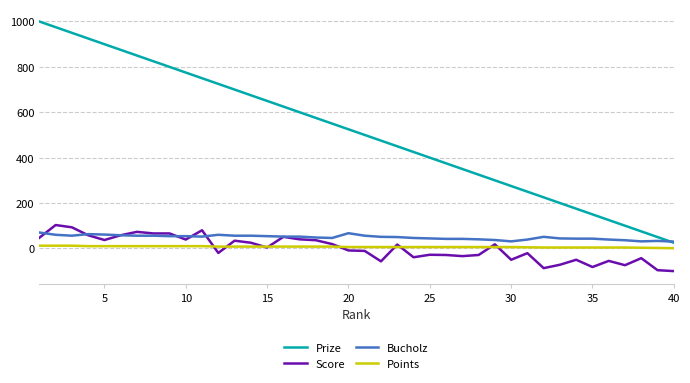

List the series in order of their peak value, lowest first.

Points, Bucholz, Score, Prize